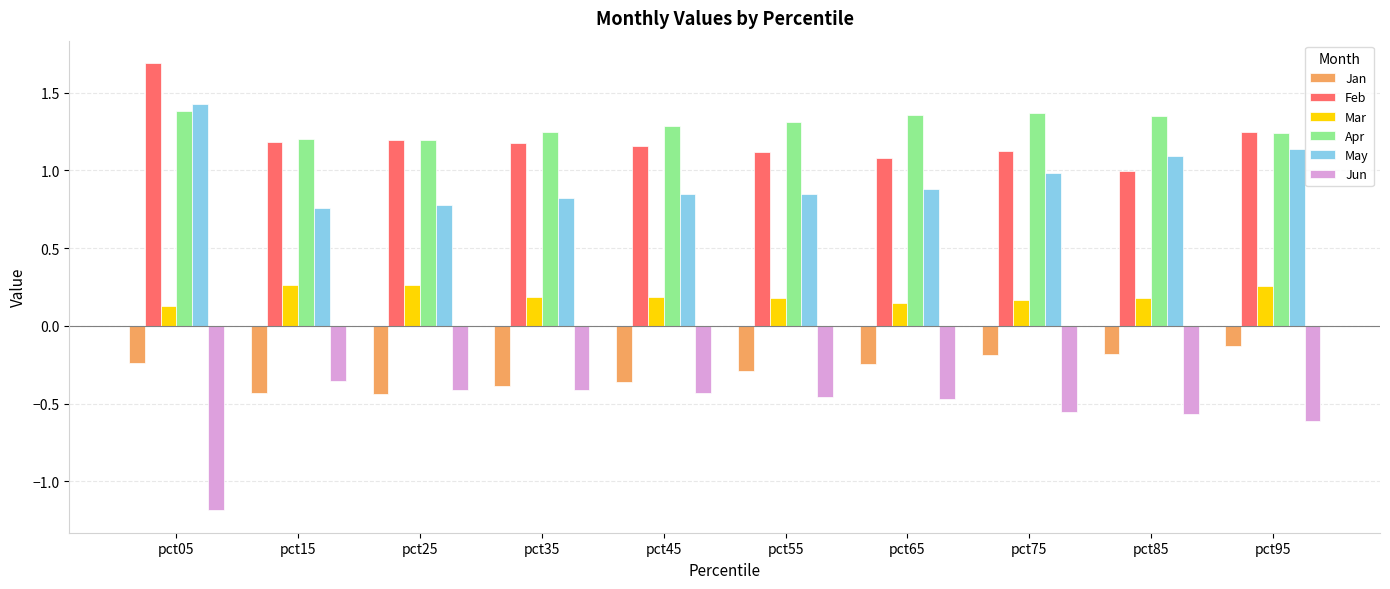

What is the smallest value displayed?

-1.2